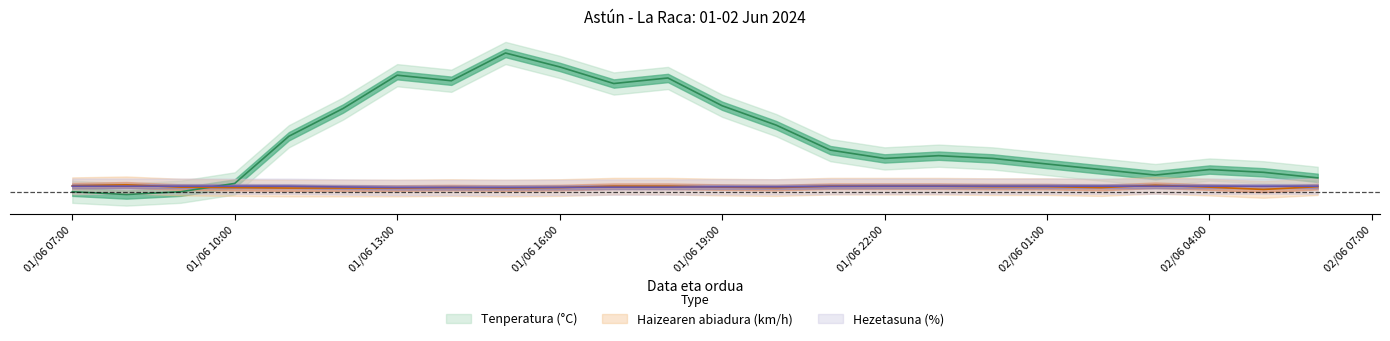

Is the value of Haizearen abiadura (km/h) at 01/06/2024 09:00 greater than the value of Hezetasuna (%) at 01/06/2024 19:00?

No